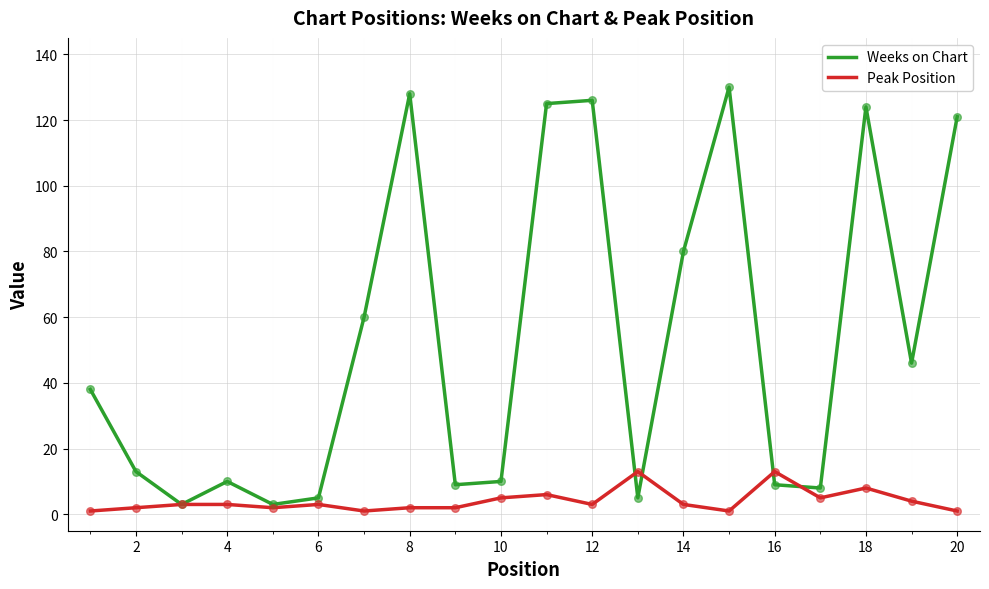

What are all the series names shown in the legend?

Weeks on Chart, Peak Position